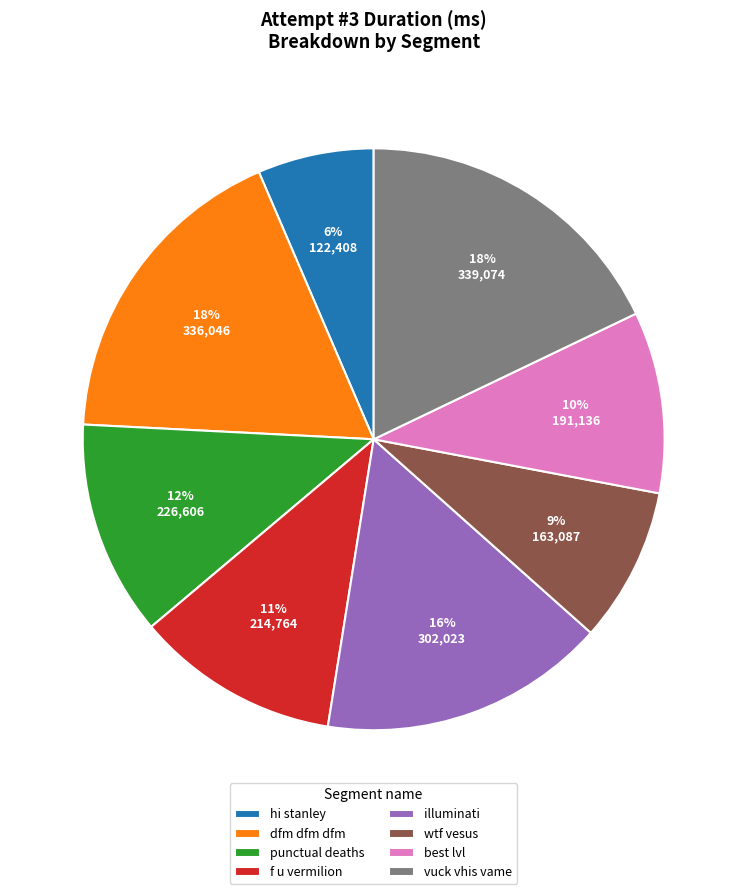

What is the ratio of the value at punctual deaths to the value at f u vermilion?

1.1